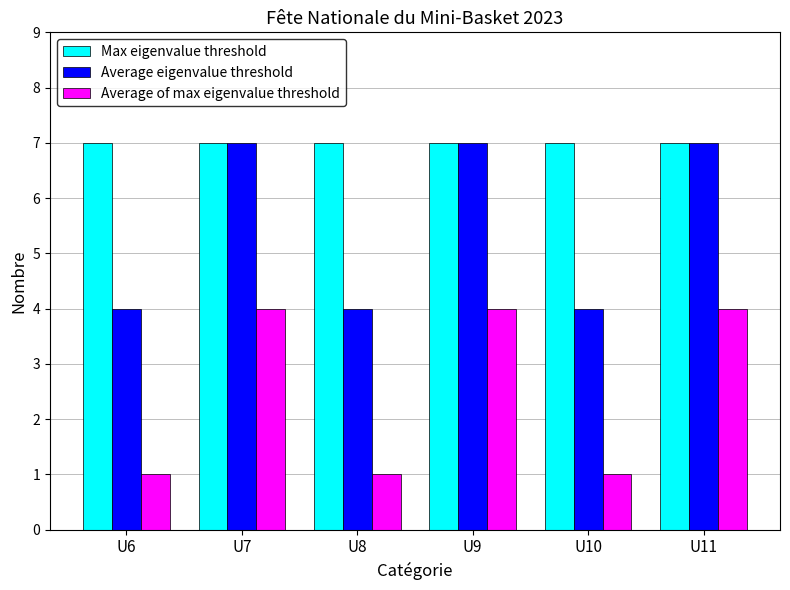

What is the greatest value displayed?

7